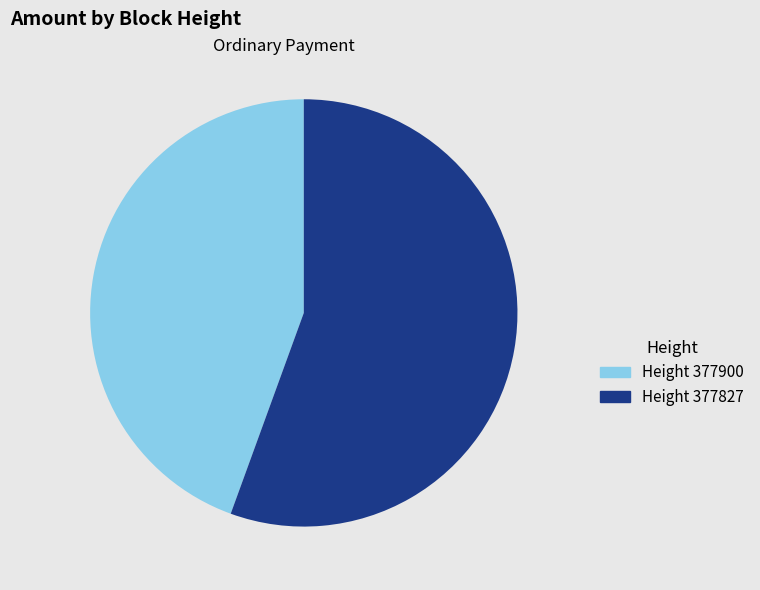

Does any single category account for the majority?

Yes